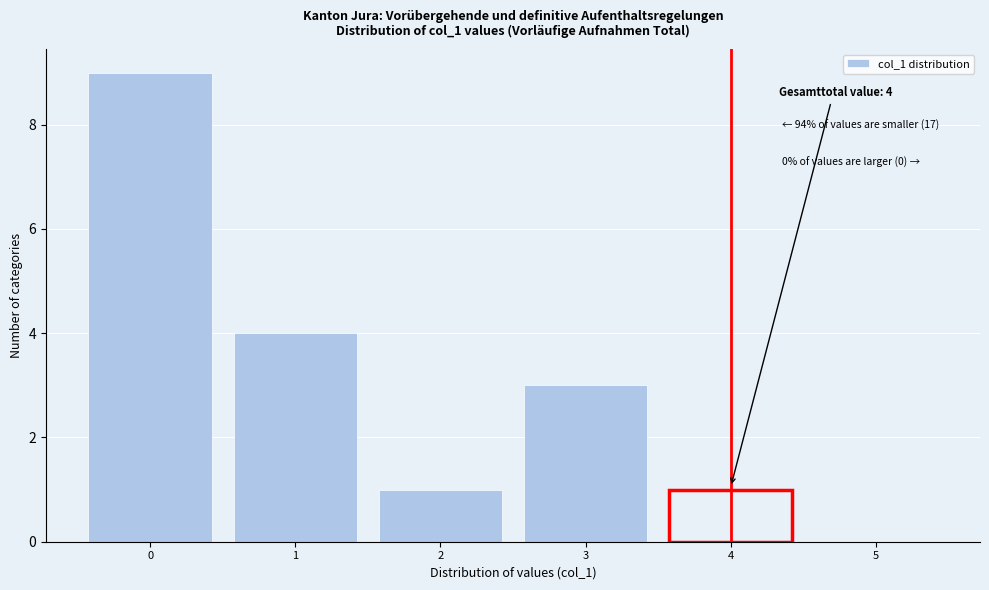

Reading left to right, transcribe all the data shown in this chart.

0=9	1=4	2=1	3=3	4=1	5=0